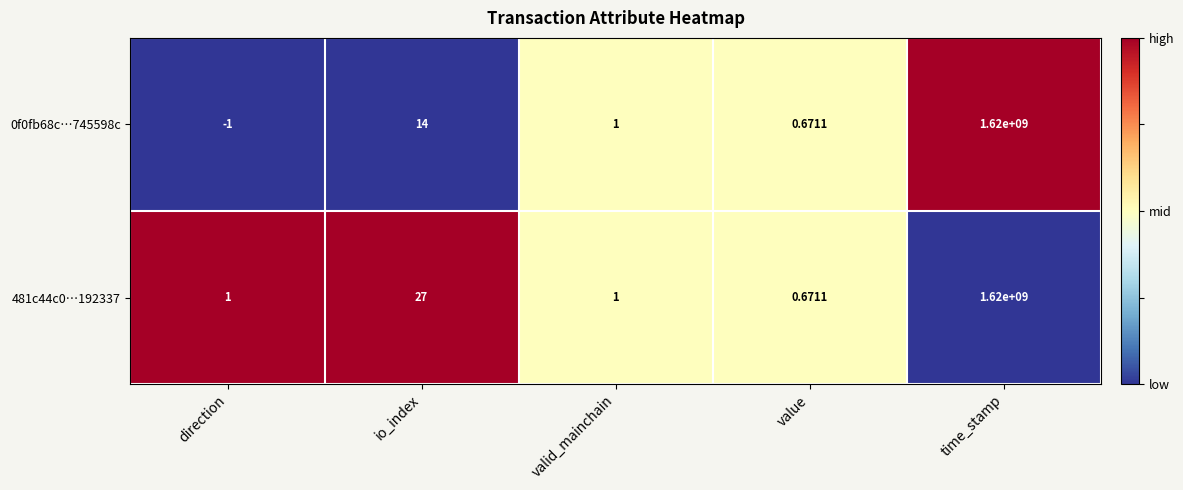

Where does the 0f0fb68c…745598c series first go above 1?

io_index